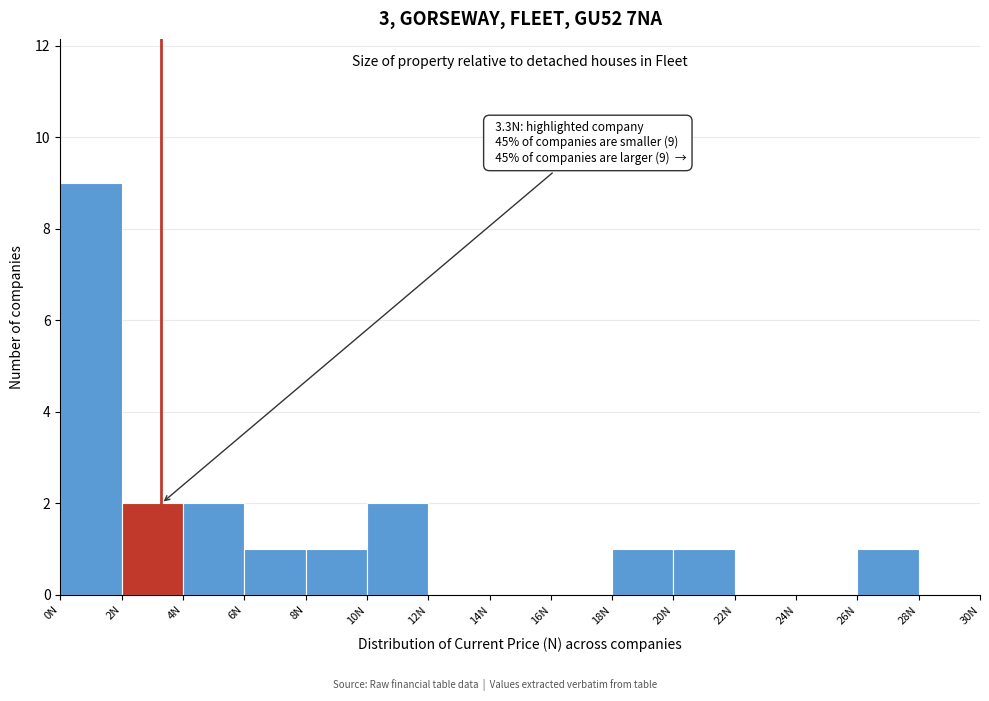

Which range on the x-axis has the tallest bar?

0 to 2